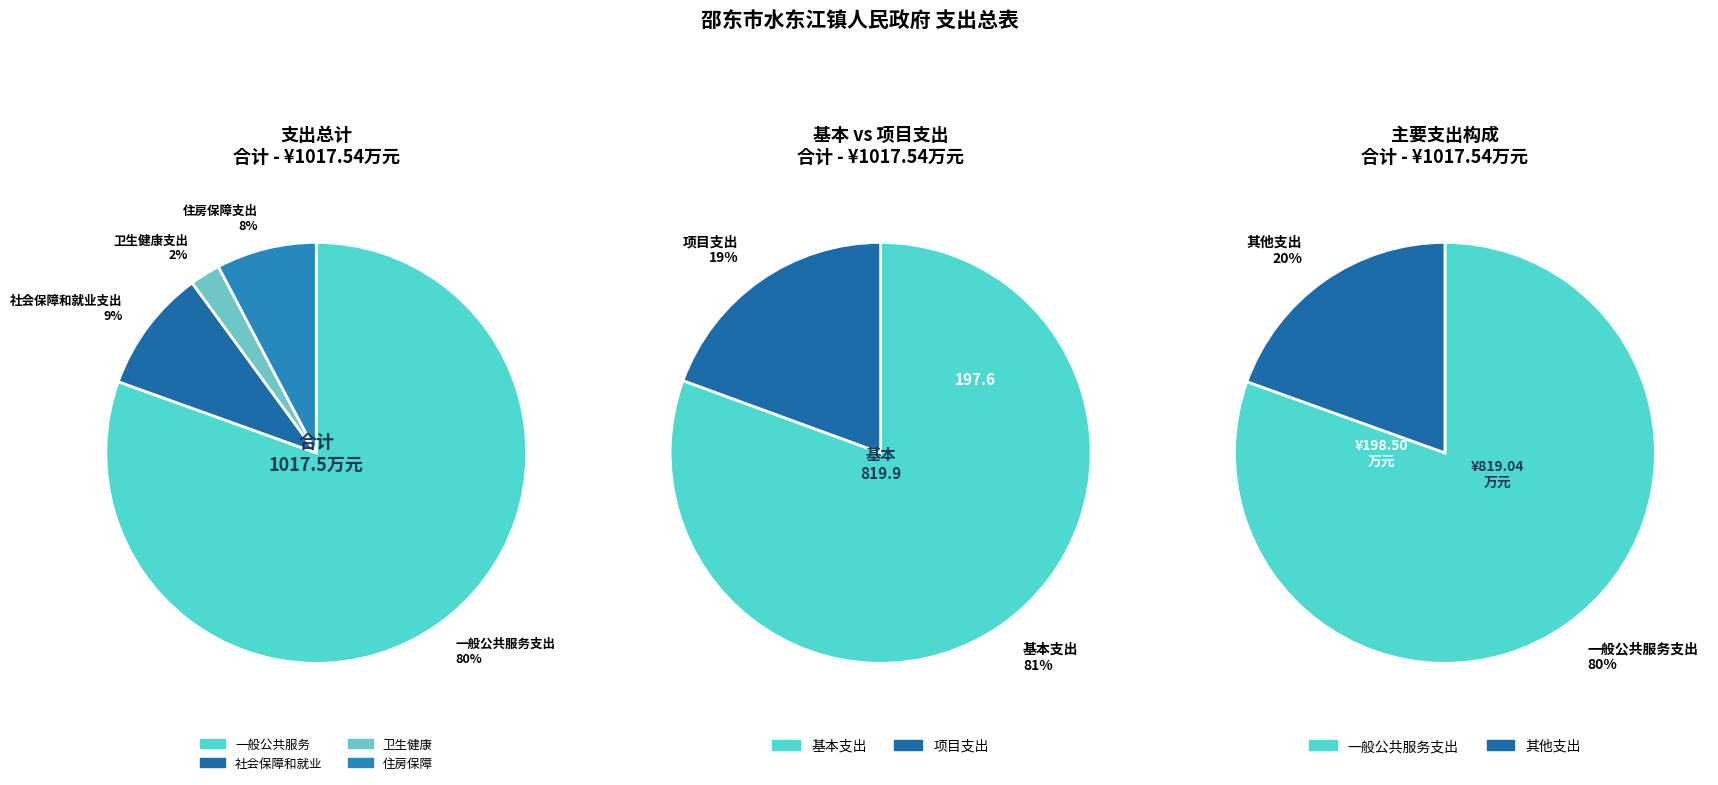

Approximately how many times larger is the value at 一般公共服务支出 compared to 社会保障和就业支出?

8.5